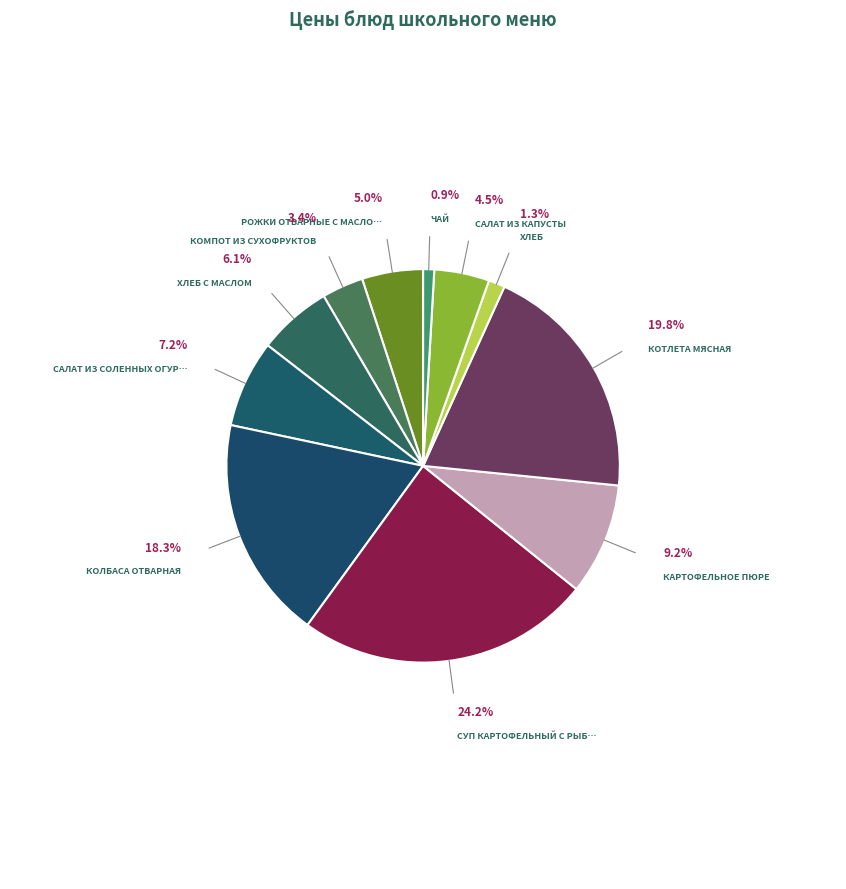

Rank the categories by value from lowest to highest.

чай, хлеб, компот из сухофруктов, салат из капусты, рожки отварные с маслом, хлеб с маслом, салат из соленных огурцов, картофельное пюре, колбаса отварная, котлета мясная, суп картофельный с рыбными консервами